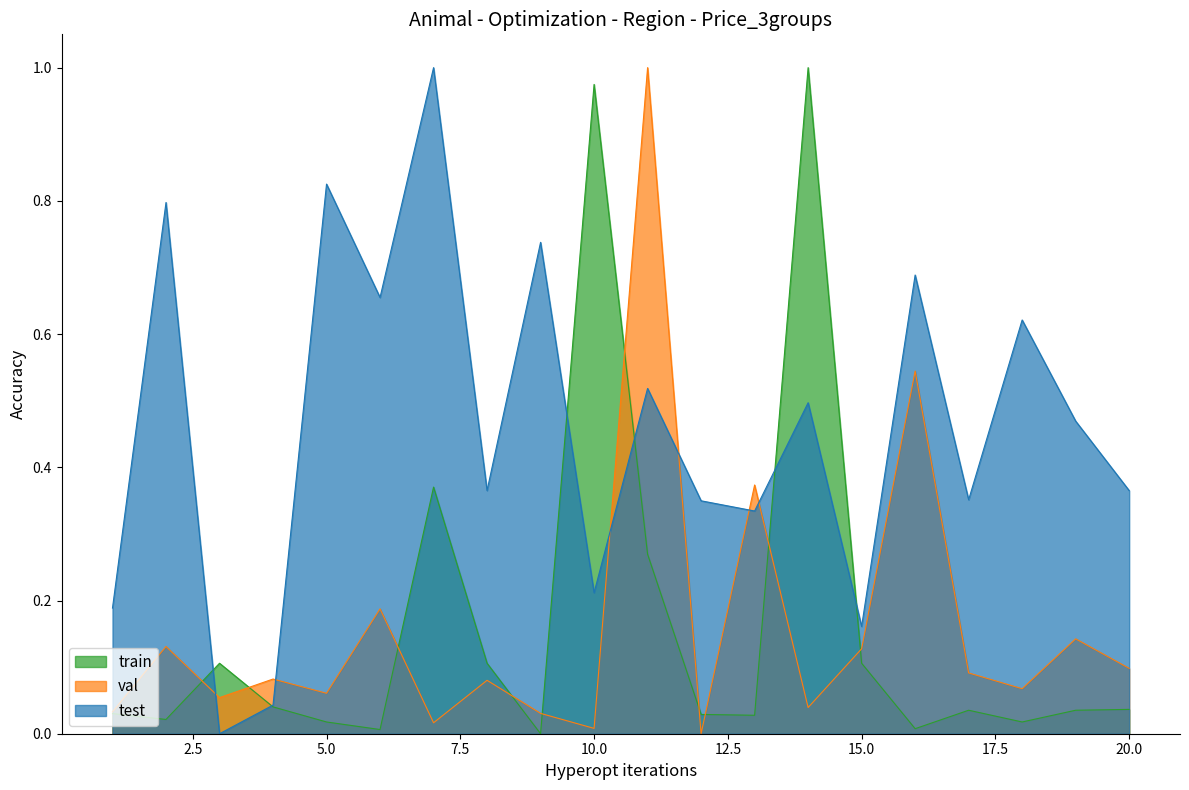

Is it true that train equals 0.0 at 12?

False